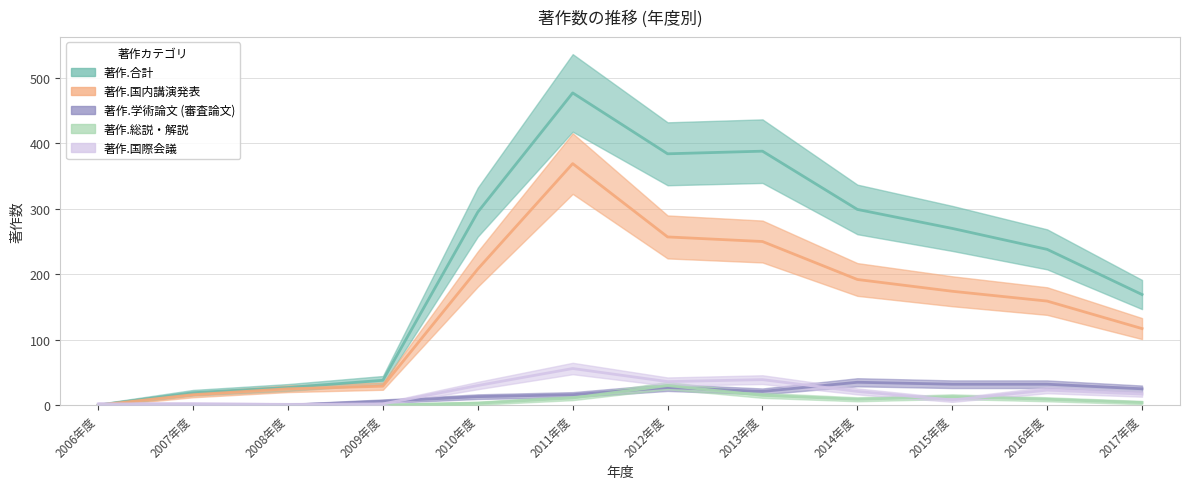

How many lines are shown in the chart?

5